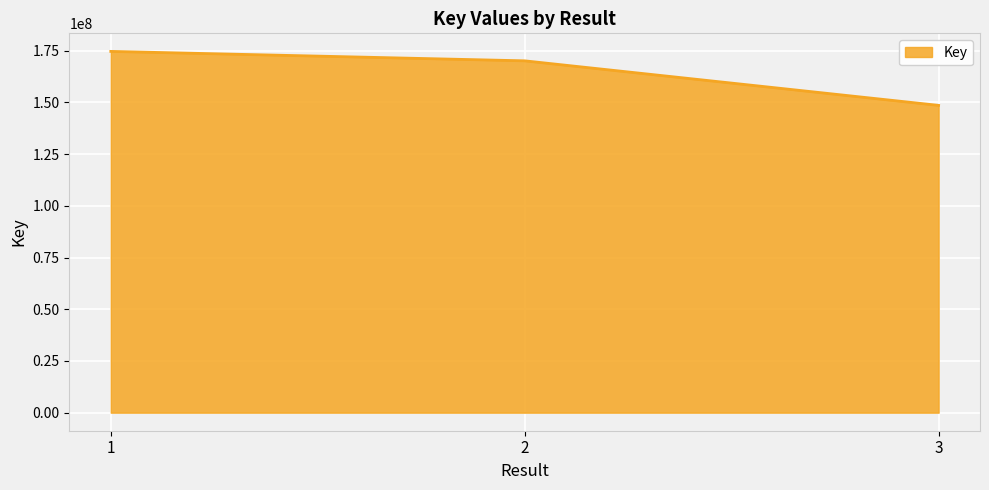

Read the value at 1, to the nearest 100.

174635700